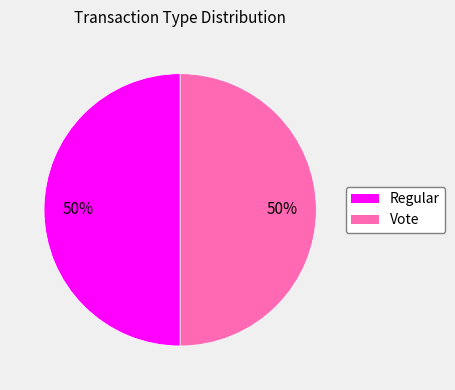

To the nearest percent, what percentage of the pie is Regular?

50%